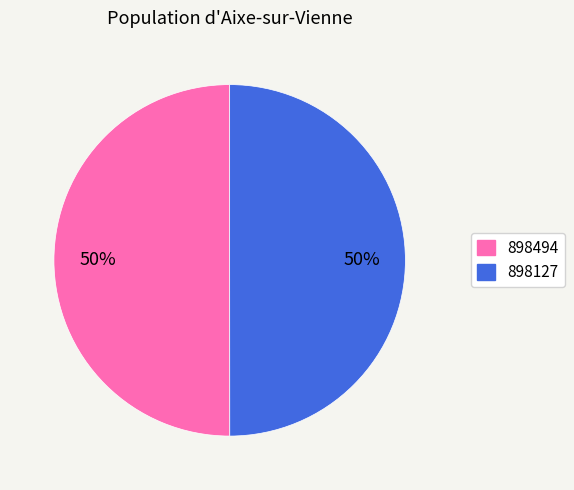

How many slices are in this pie chart?

2